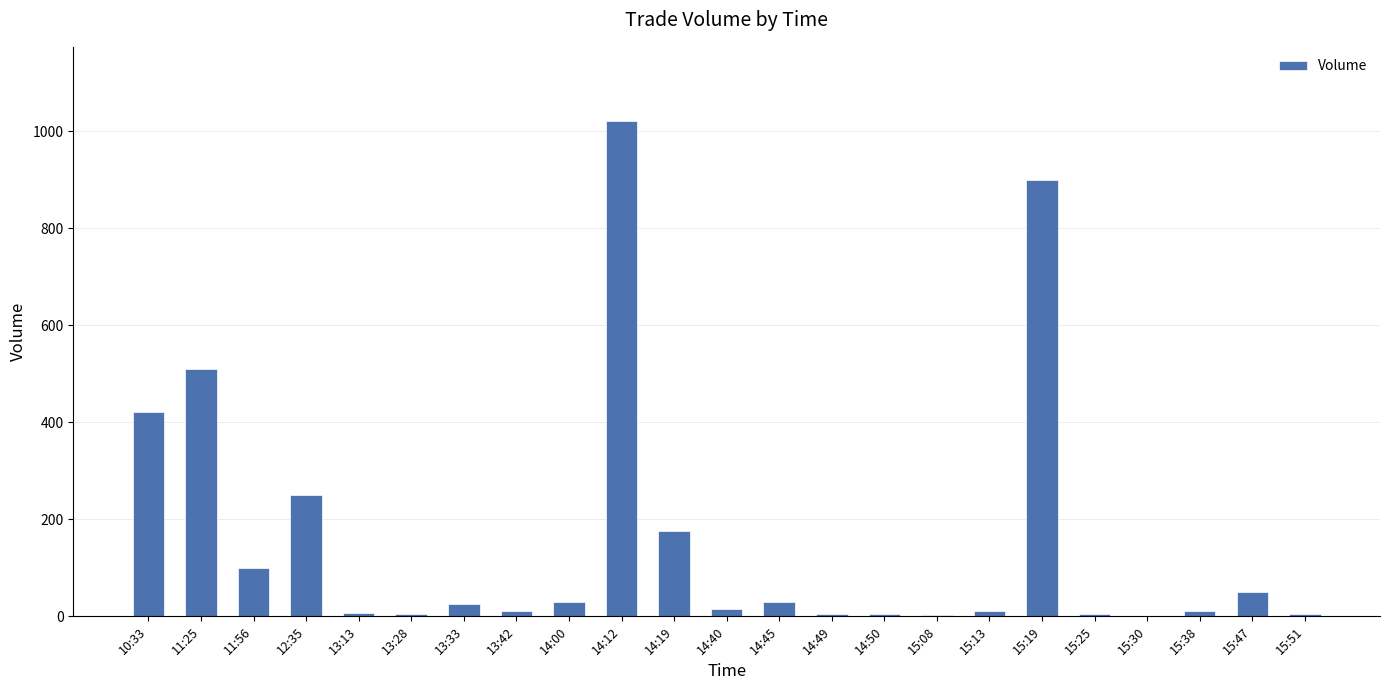

Between 13:28 and 13:33, which is larger?

13:33